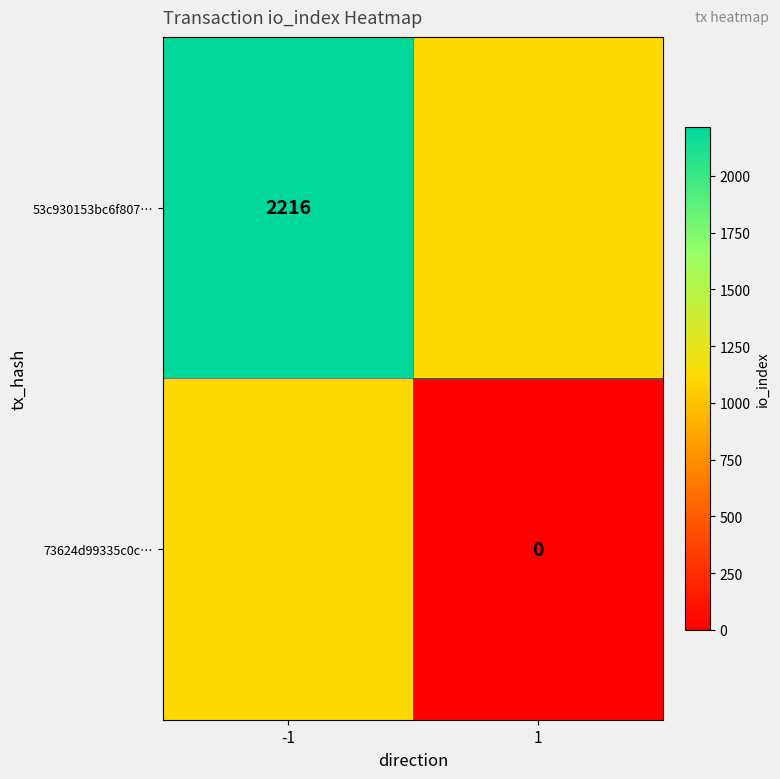

Which category has the highest value across all series?

-1